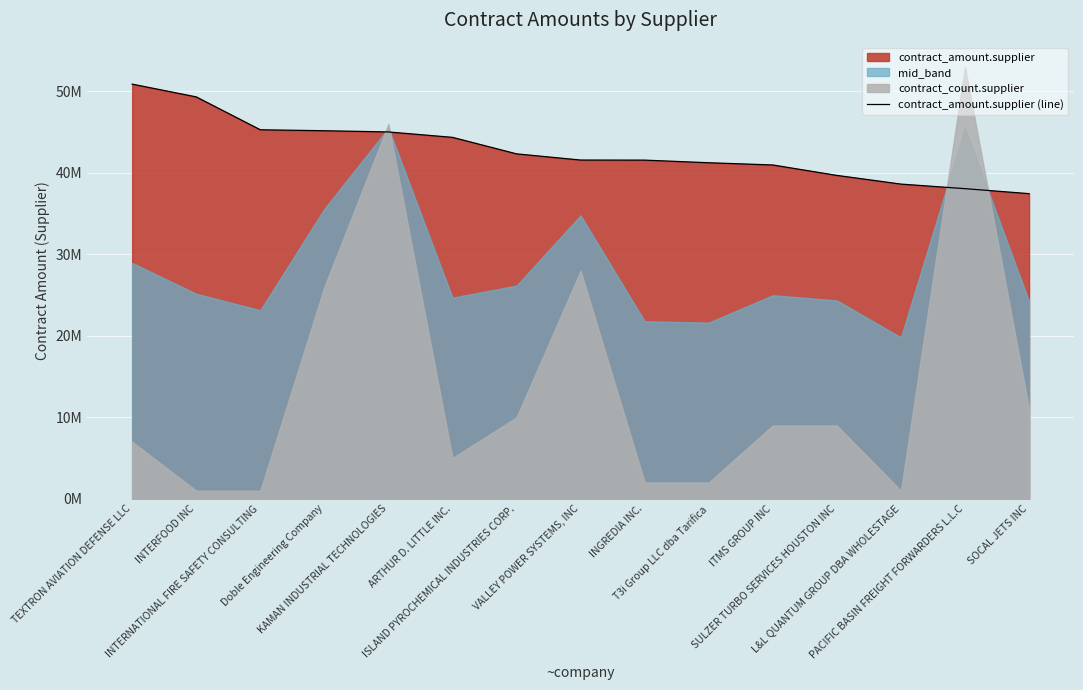

Is it true that the value at ITMS GROUP INC is 40969955.9?

True